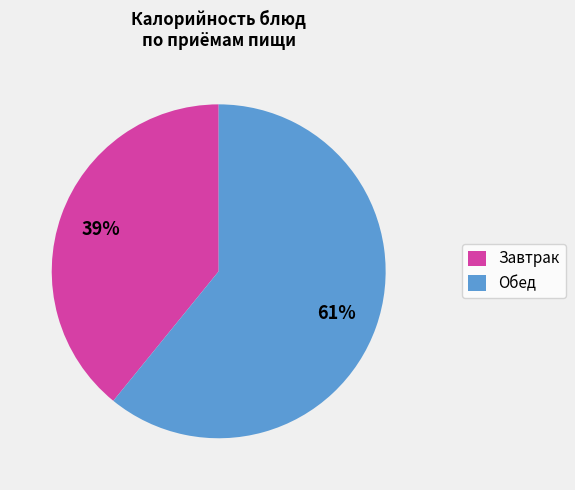

True or false: Обед accounts for 61% of the total.

True